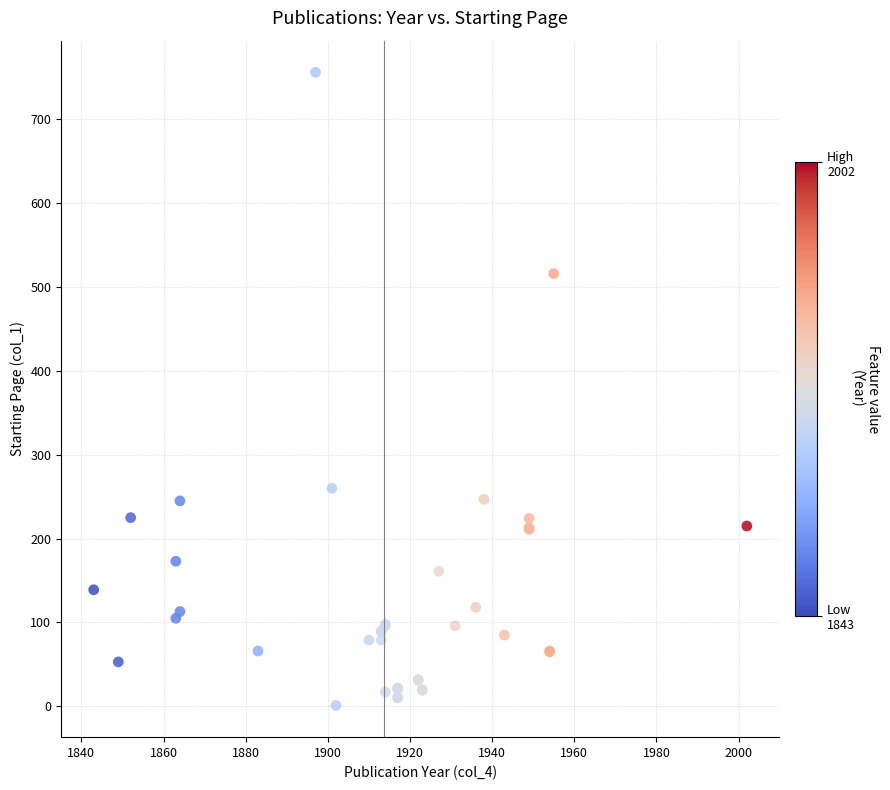

What Y value in the scatter plot is closest to 378?

260